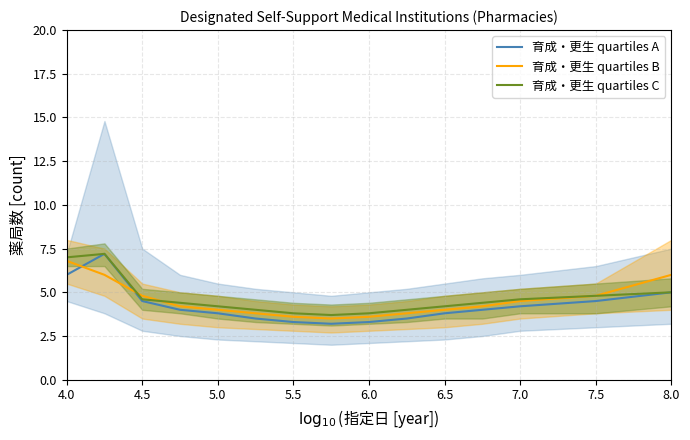

After their last crossing, which series has the higher values: 育成・更生 quartiles B or 育成・更生 quartiles A?

育成・更生 quartiles B